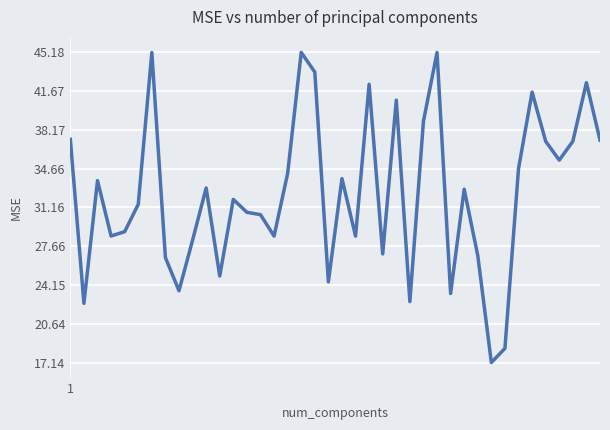

What is the average value?

32.4